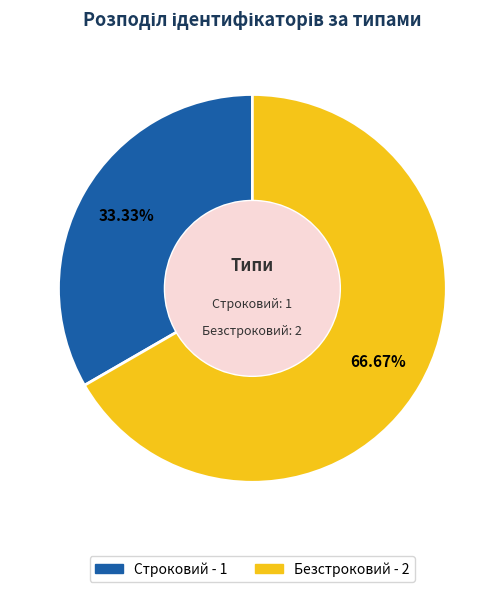

What is the ratio of the value at Строковий to the value at Безстроковий?

0.5